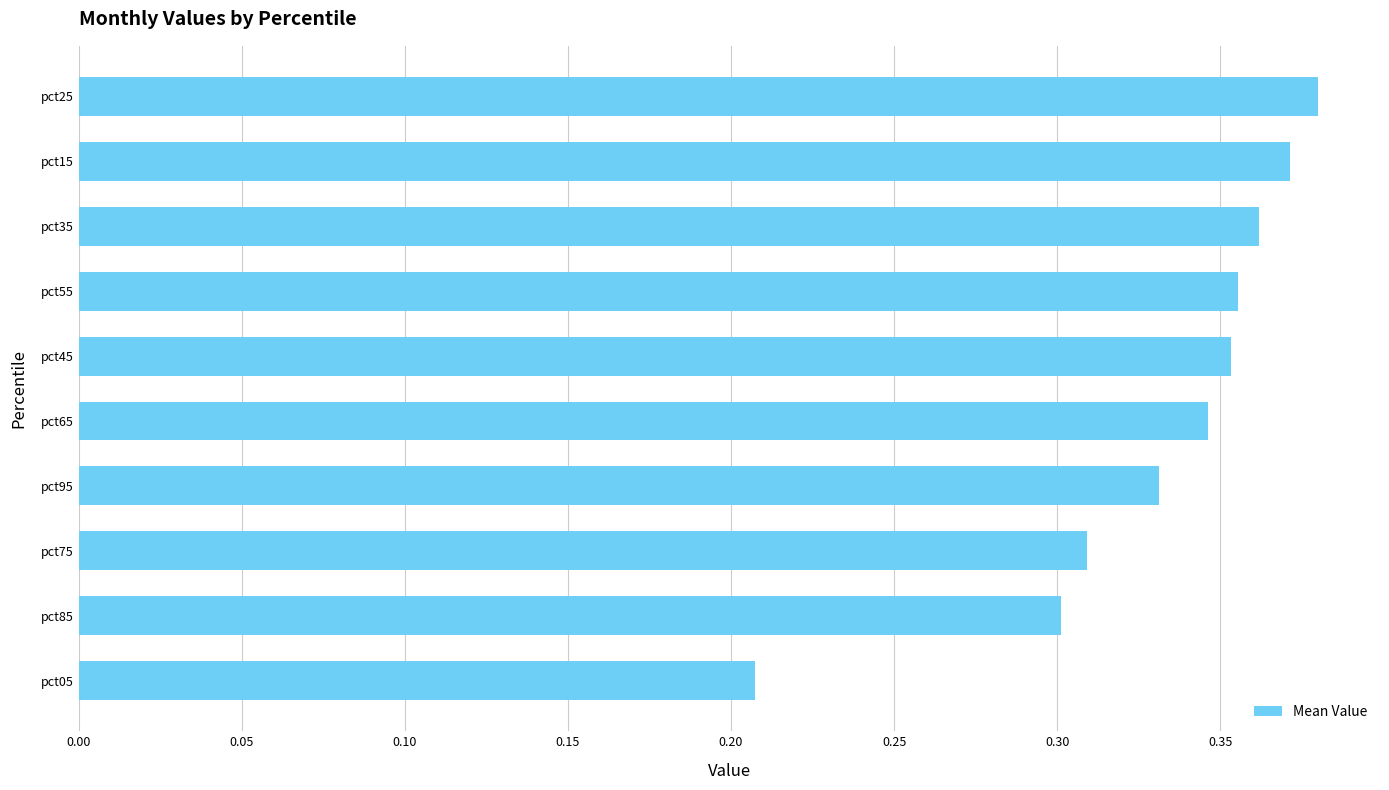

Which has a higher value, pct75 or pct45?

pct45